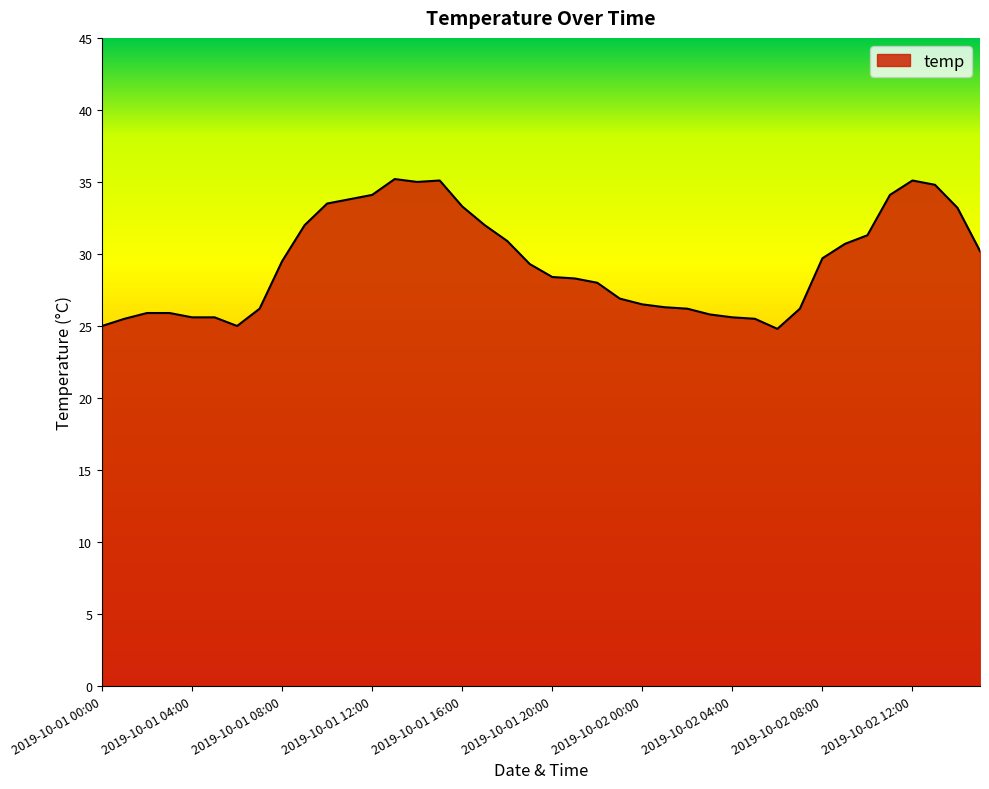

What is the difference between the maximum and minimum values?

10.4